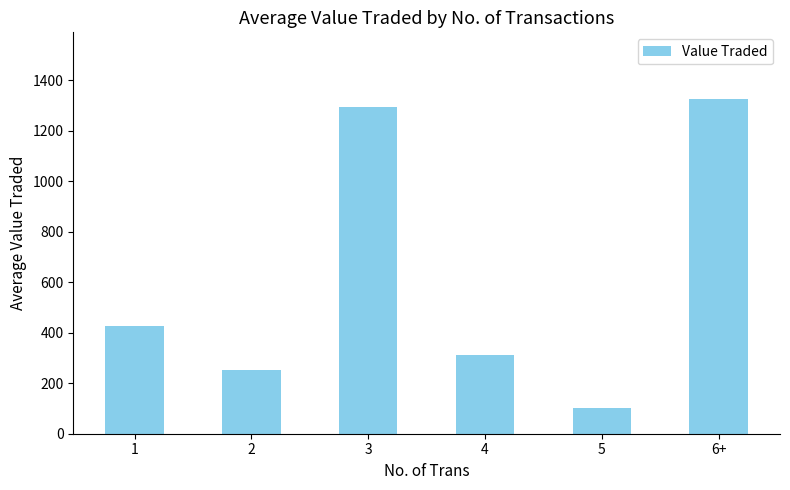

What is the label of the 1st bar from the right?

6+